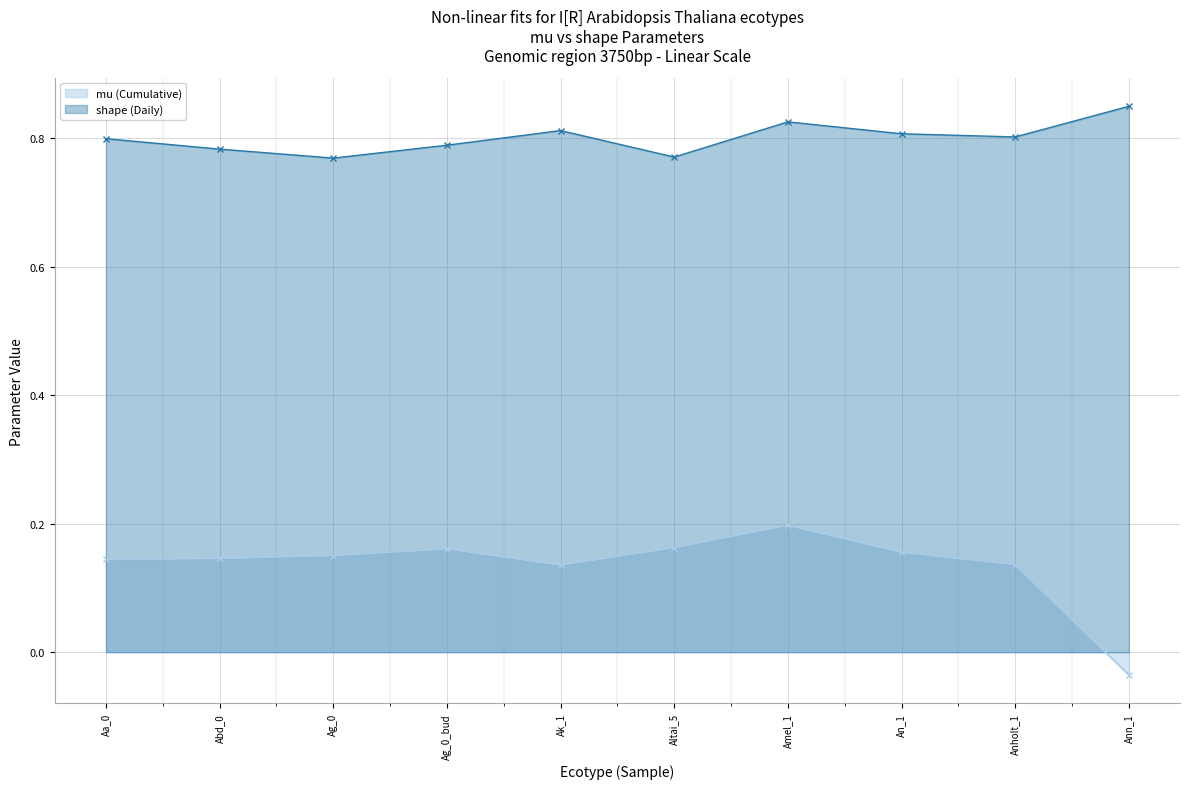

Between Aa_0 and Ann_1, which series saw the biggest shift?

mu (Cumulative)